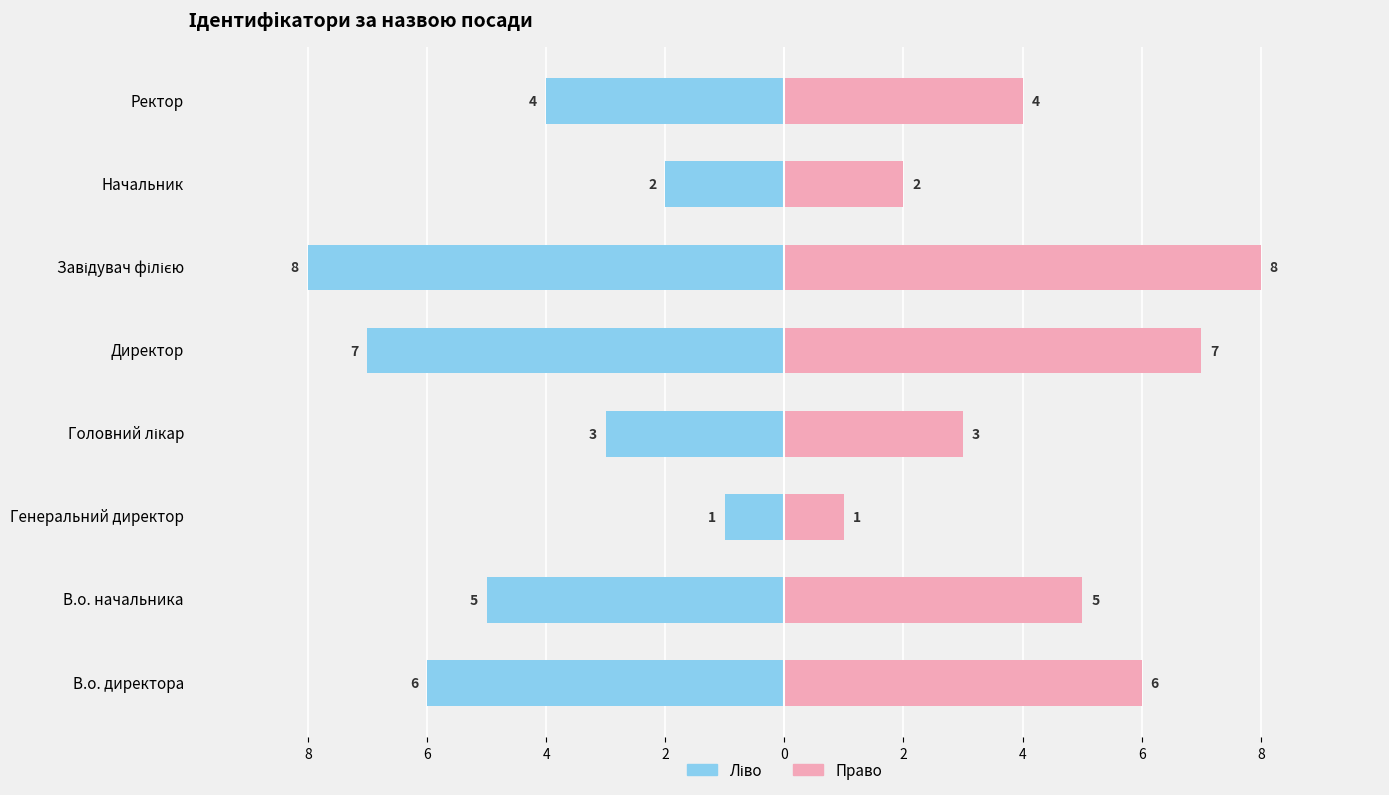

Count the Ідентифікатор (ліво) values in the range -6 to -2.

5